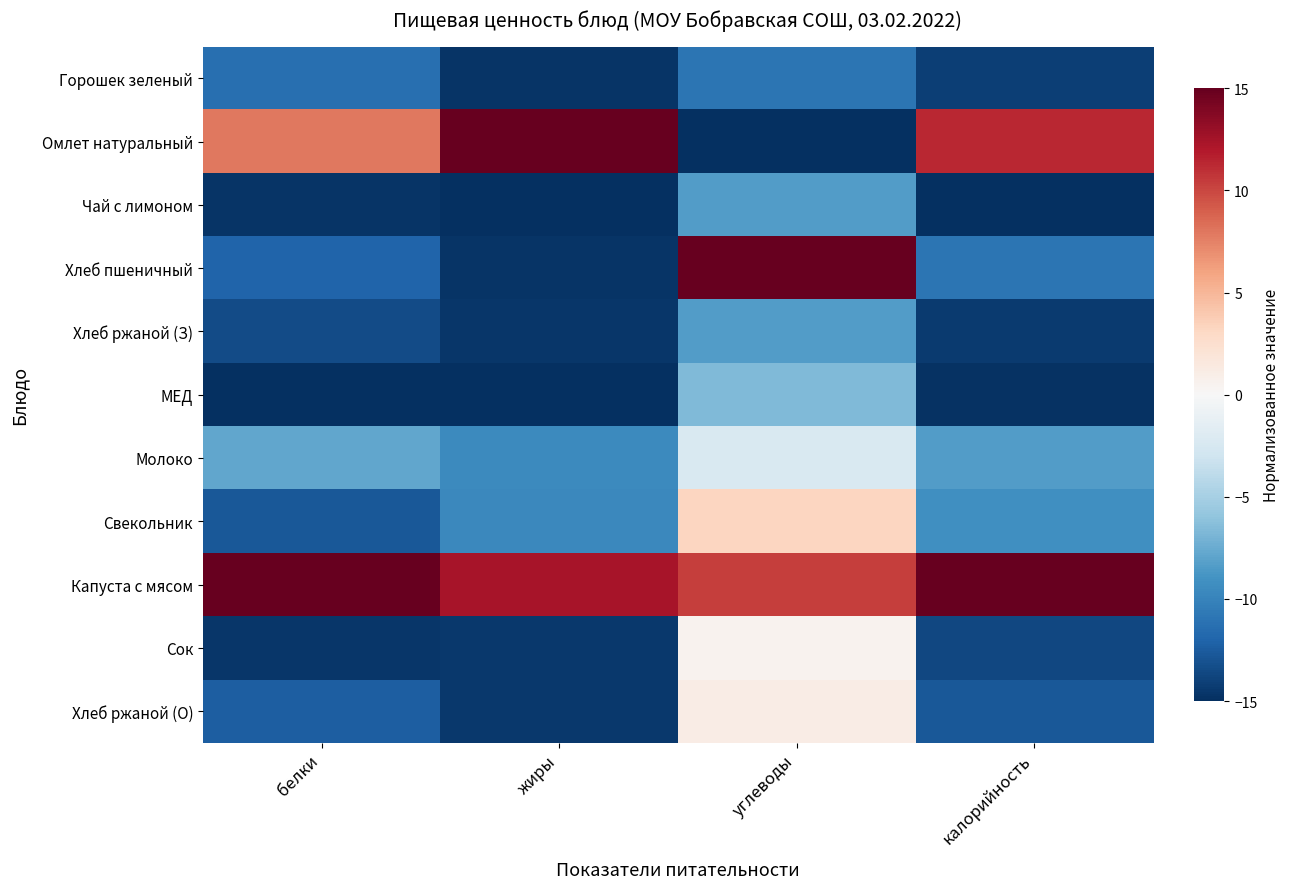

Which series has the largest range (max minus min)?

Омлет натуральный